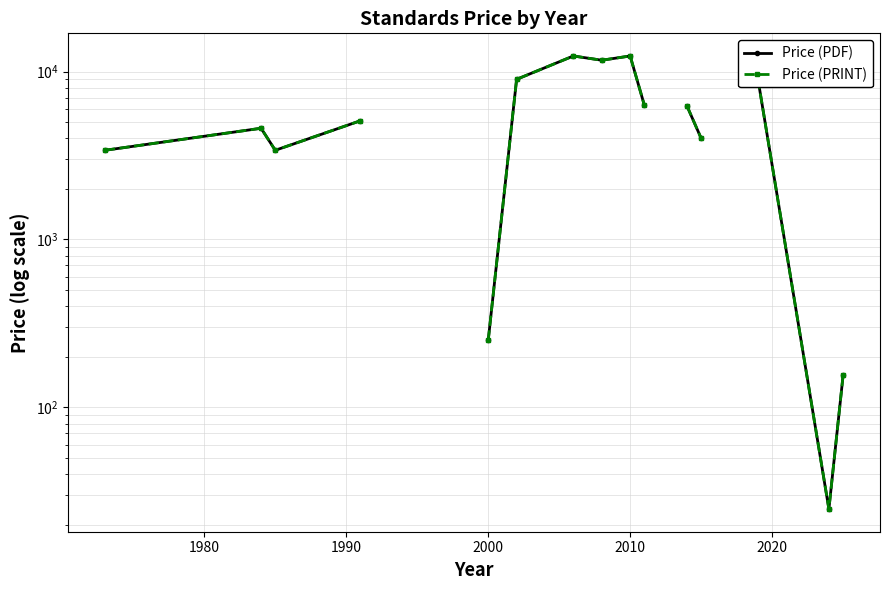

True or false: Price (PDF) and Price (PRINT) intersect in this chart.

False